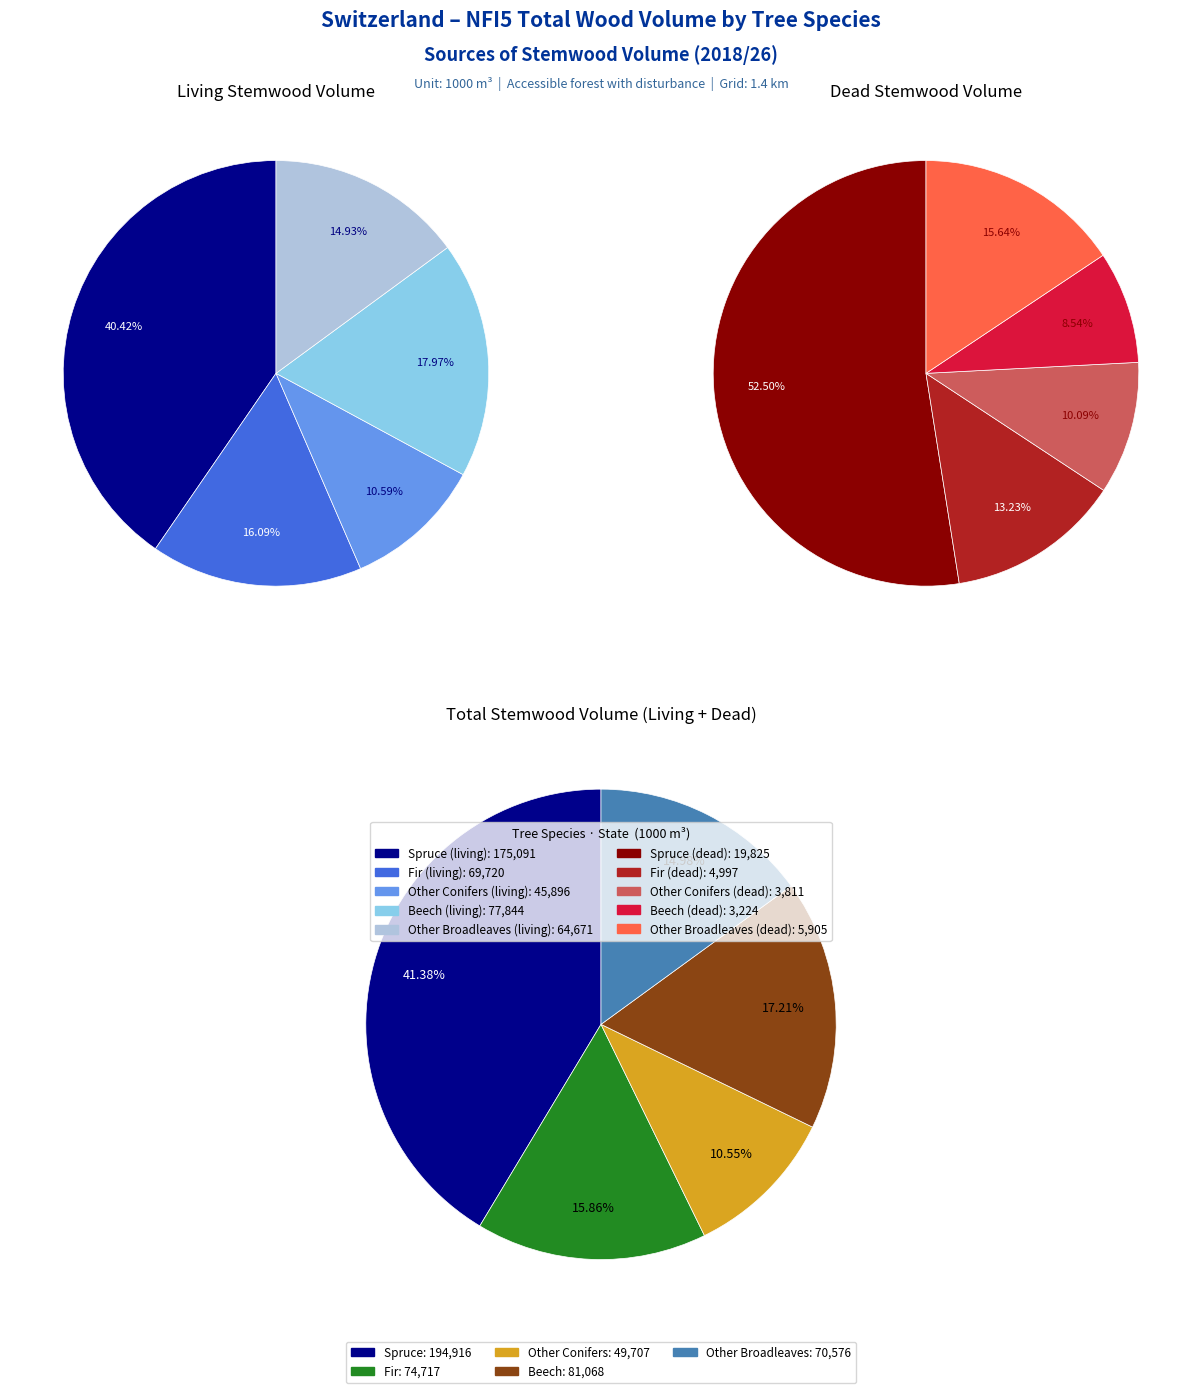

Does Beech represent more than half of the total?

No